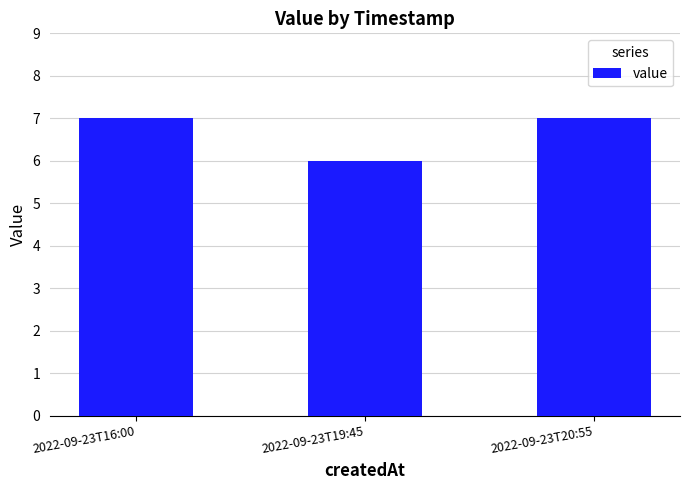

What is the label of the 2nd bar from the left?

2022-09-23T19:45